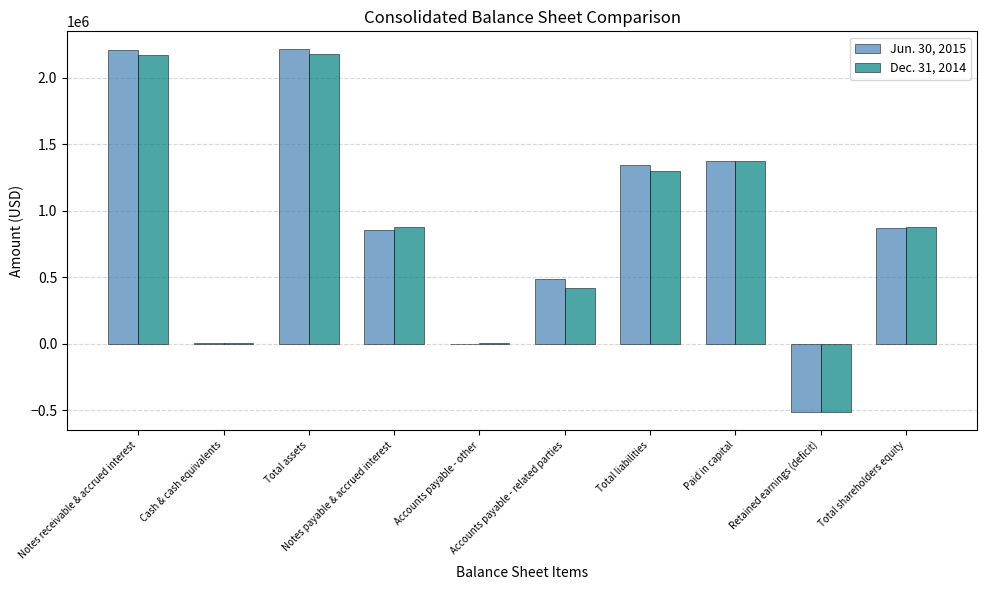

Reading right to left, extract all data points from this chart.

Jun. 30, 2015: 871348	-515910	1376682	1340200	482038	661	857501	2211548	7102	2204446
Dec. 31, 2014: 875946	-511312	1376682	1298582	417555	3177	877850	2174528	1776	2172752